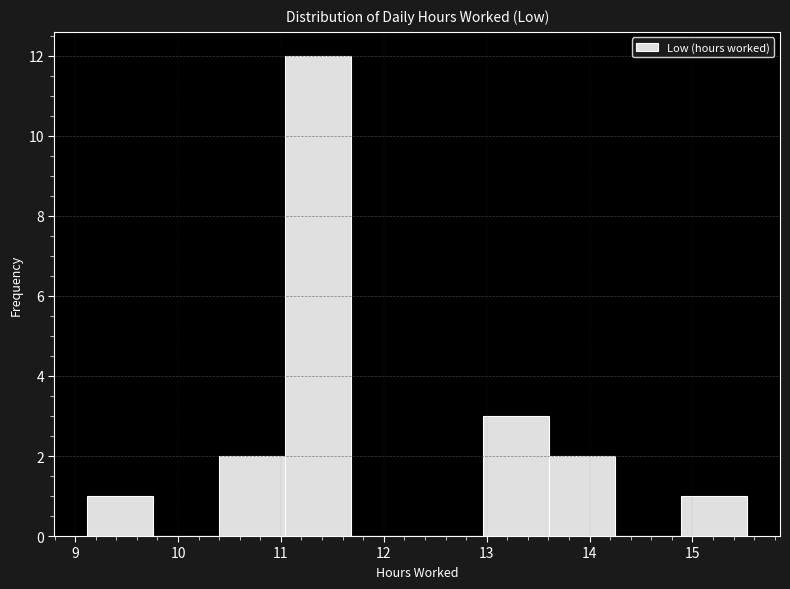

How tall is the bar that spans 13.0 to 13.6 on the x-axis? Neither the bar edges nor the heights are printed on the chart, so give them approximately, as read against the axes.

3